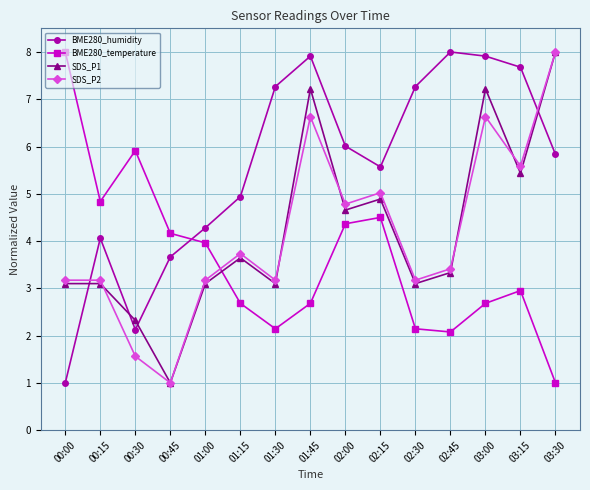

What is the label of the 9th point from the left?

02:00